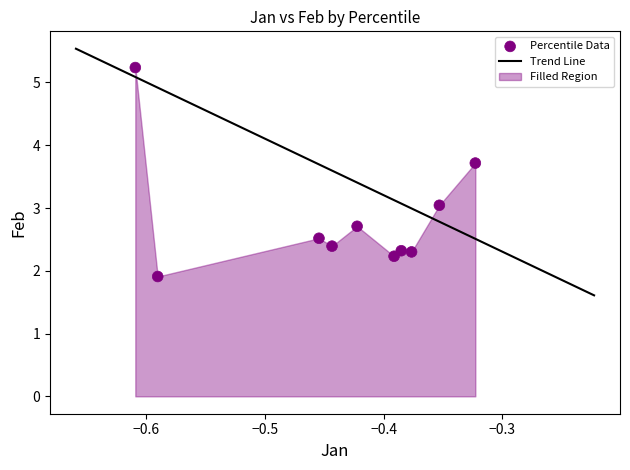

What is the range of Y values (max minus min)?

3.3